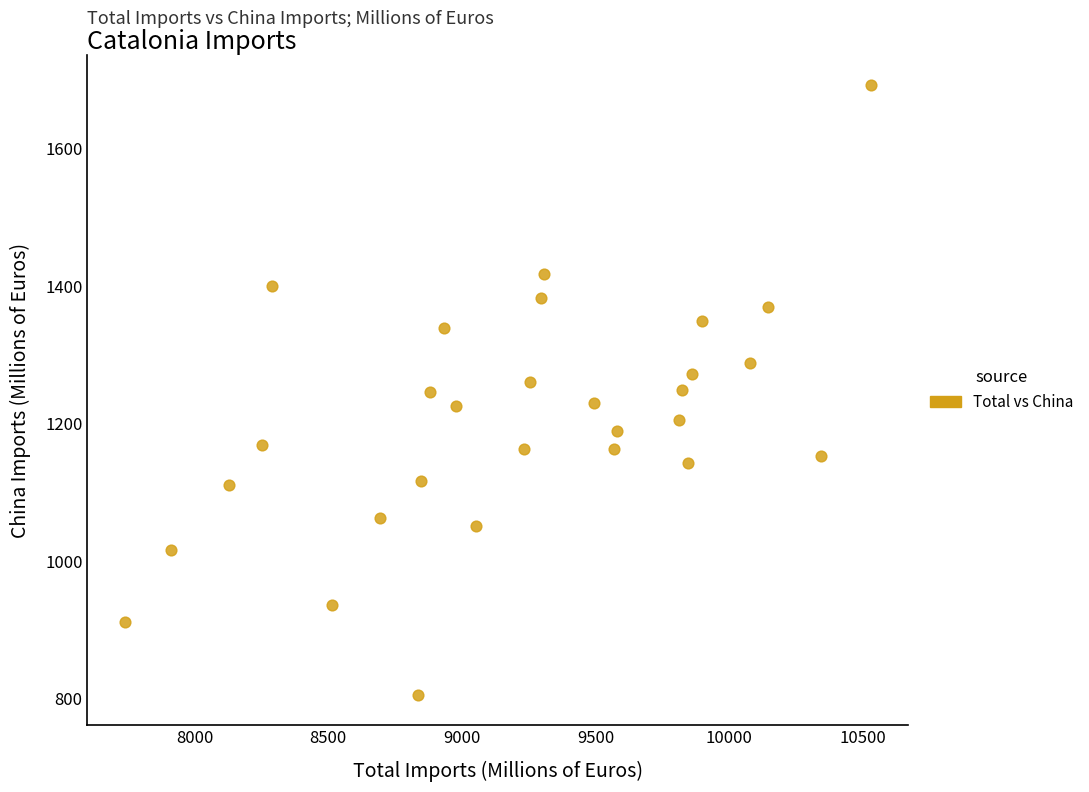

What is the range of X values (max minus min)?

2791.5